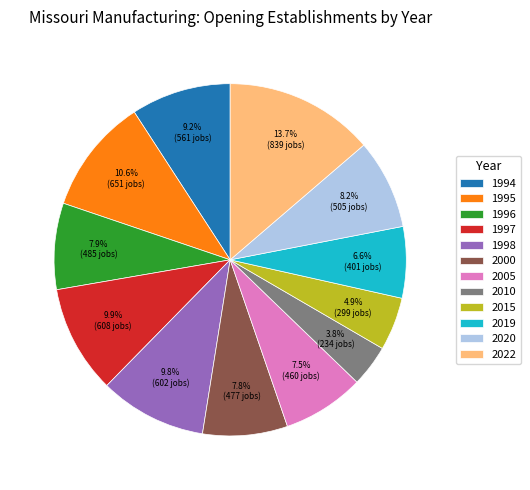

How many segments does this pie chart have?

12